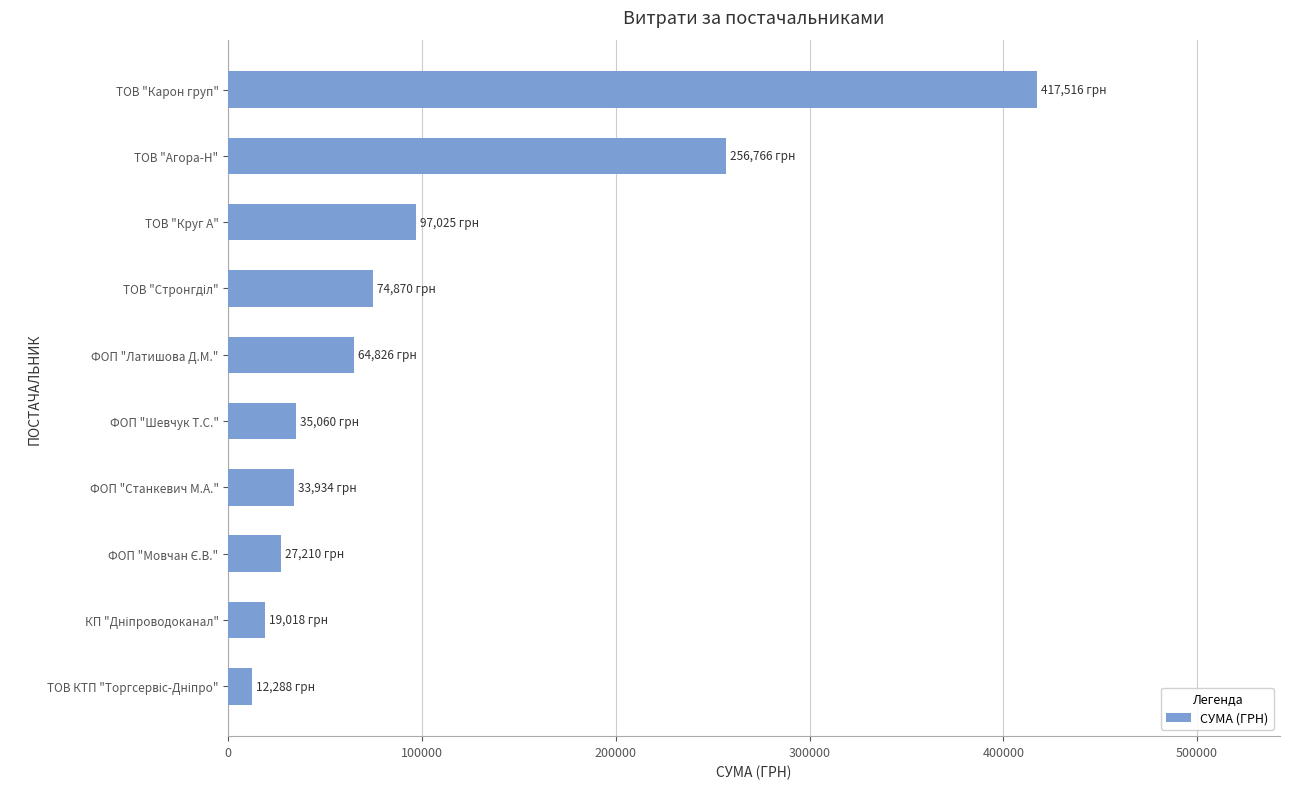

Does the chart contain stacked bars?

No